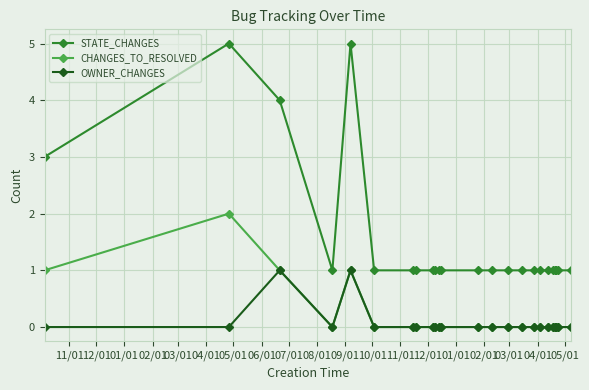

List the series in order of their peak value, lowest first.

OWNER_CHANGES, CHANGES_TO_RESOLVED, STATE_CHANGES